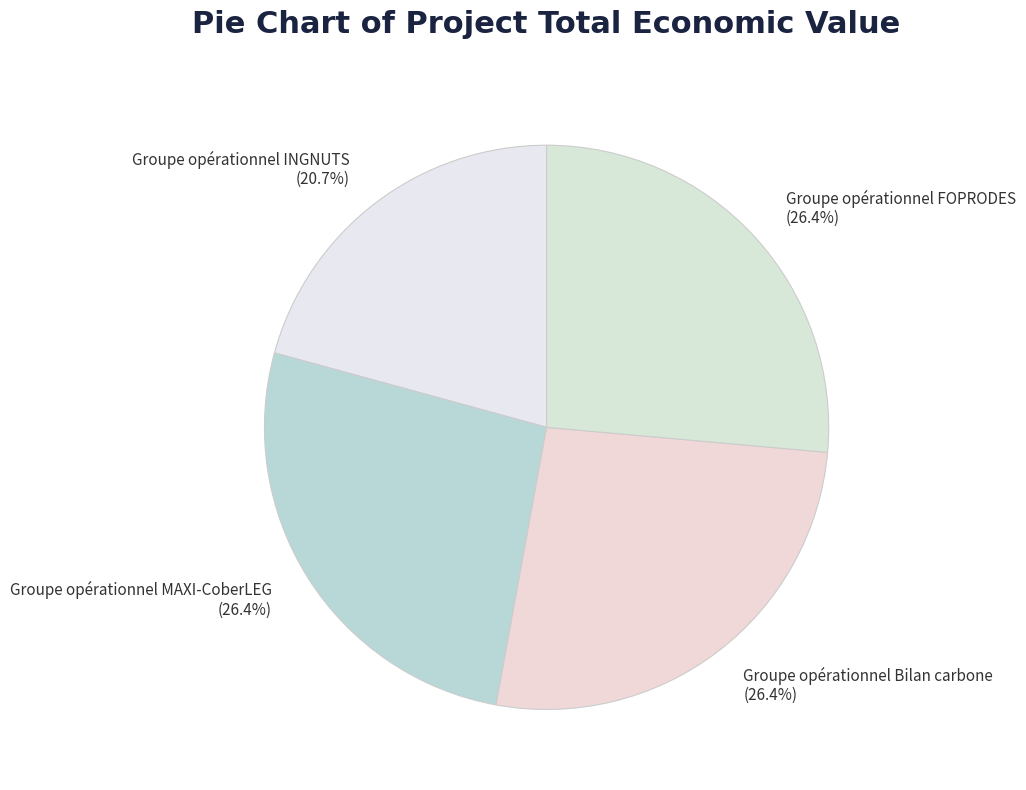

How many segments does this pie chart have?

4